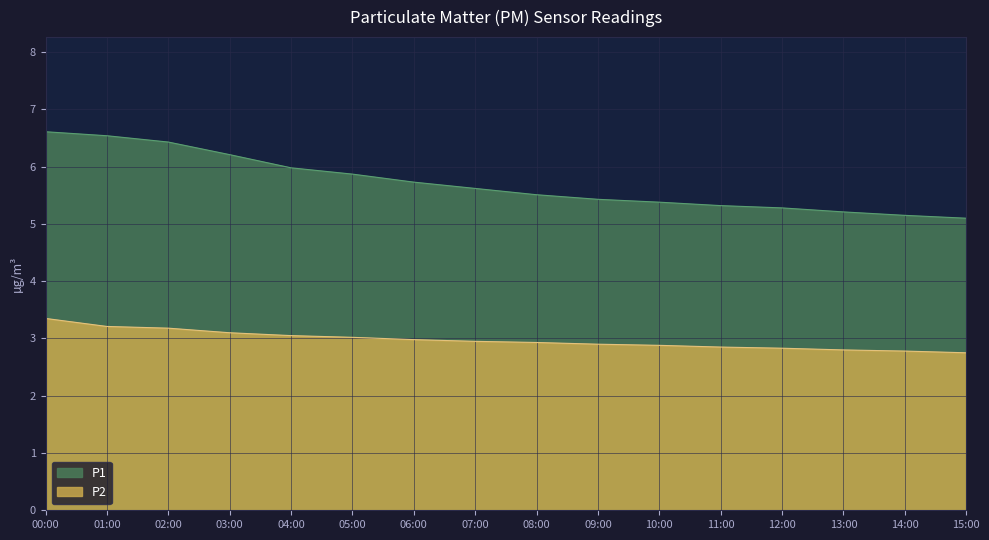

Which series has the largest range (max minus min)?

P1